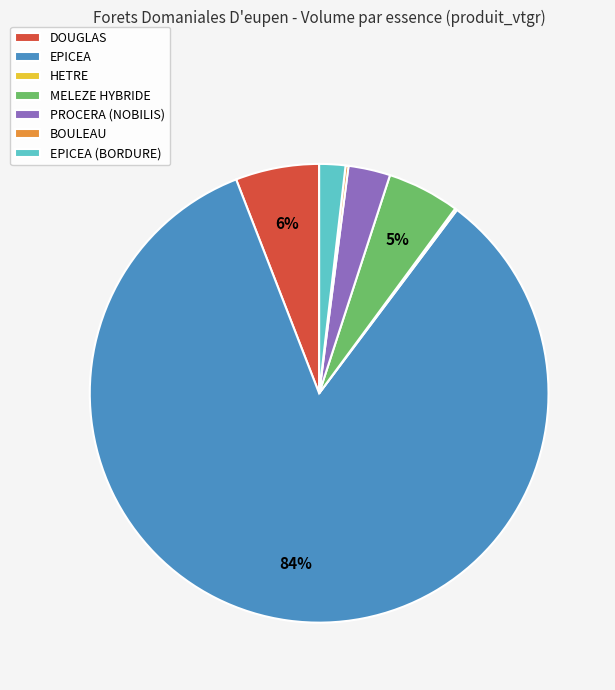

Is EPICEA (BORDURE) the majority of the pie?

No